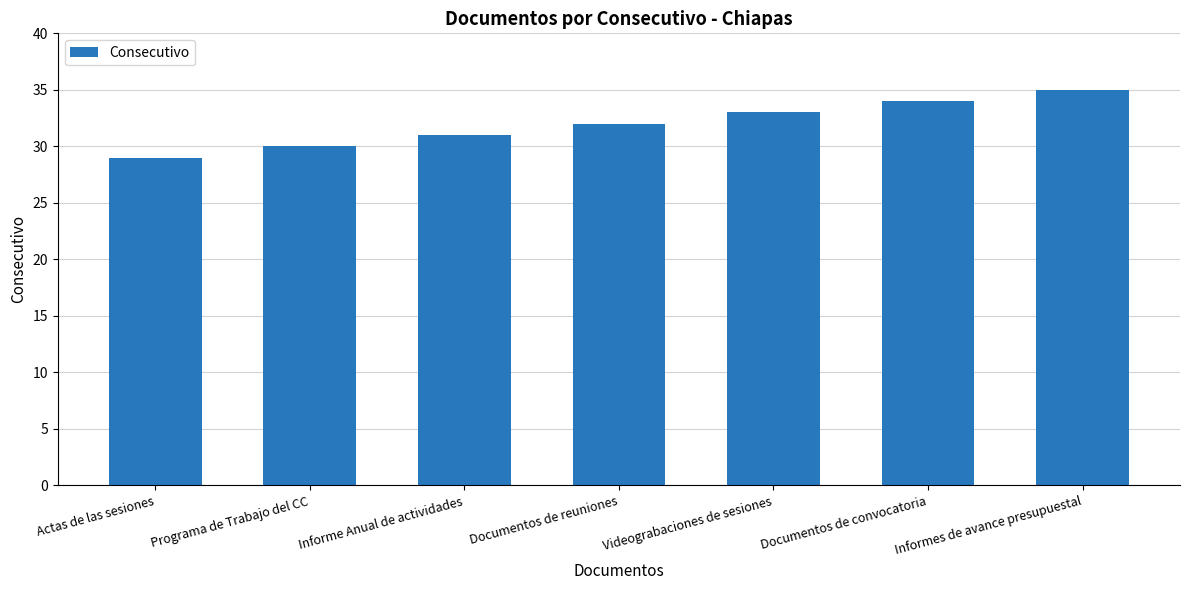

The chart shows a value of 49 at Programa de Trabajo del CC. True or false?

False